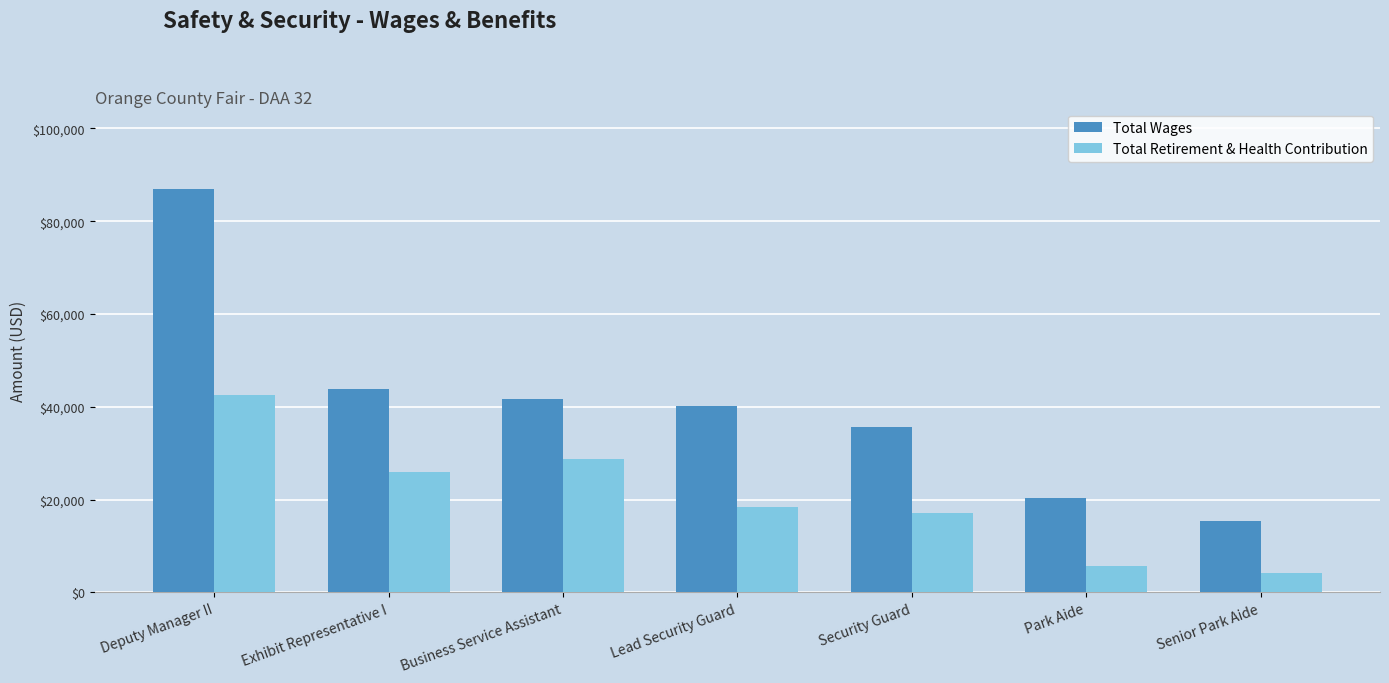

The Total Retirement & Health Contribution series shows 17054 at Security Guard. True or false?

True